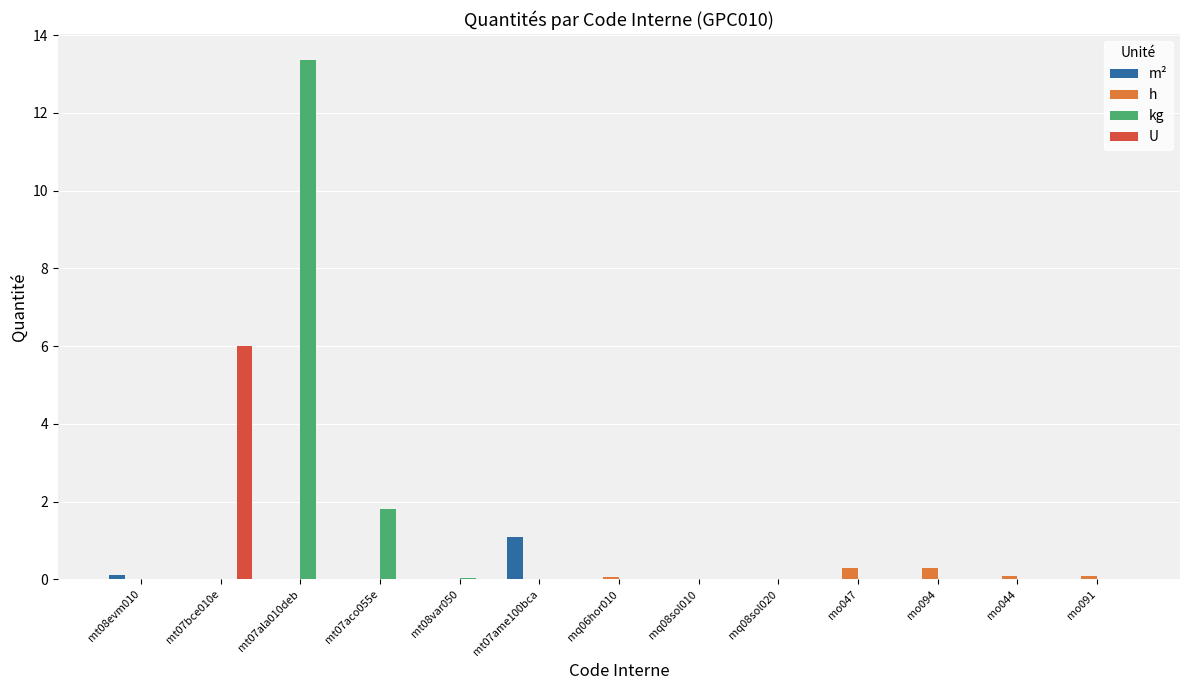

Which series has the widest spread of values?

kg